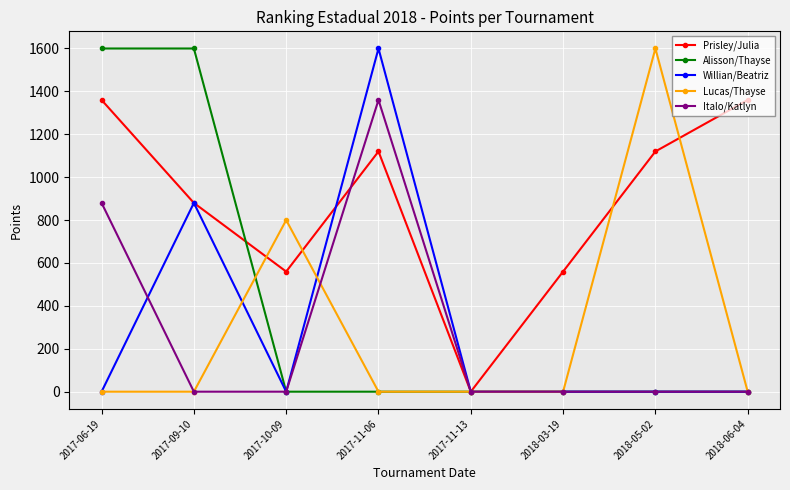

How many Willian/Beatriz values are between 0 and 880?

7